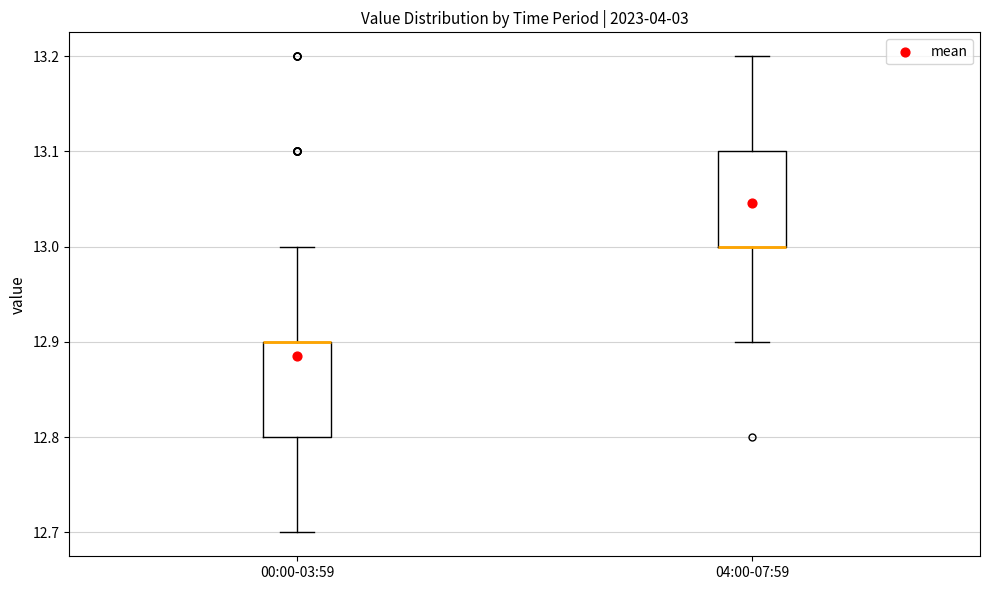

Reading left to right, transcribe this box plot: for each box, give where its median line is, the range the box spans, and where its two whiskers end, as read against the y-axis. The values are not printed on the chart, so give them approximately, as read against the axis.

00:00-03:59: median 12.9 (drawn on the box's upper edge), box 12.8 to 12.9, whiskers 12.7 to 13.0
04:00-07:59: median 13.0 (drawn on the box's lower edge), box 13.0 to 13.1, whiskers 12.9 to 13.2